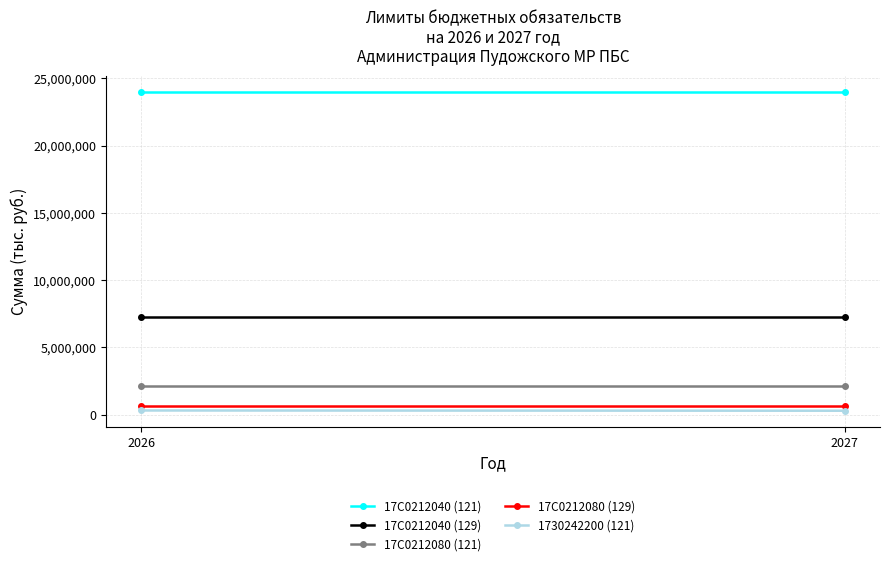

Rank the categories by 17C0212040 (121) value from highest to lowest.

2026, 2027